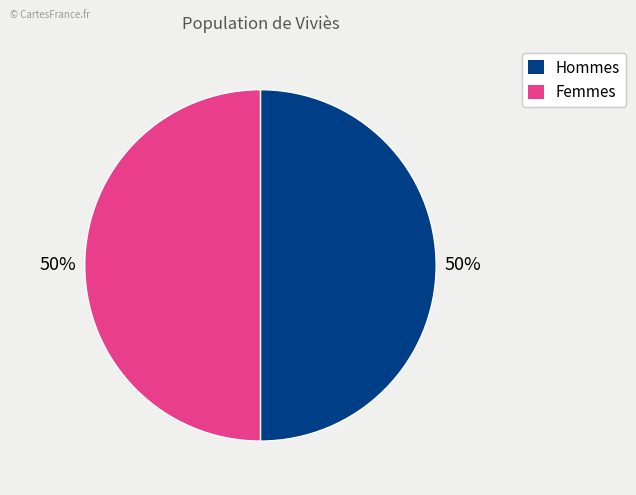

Count the number of slices in the pie.

2